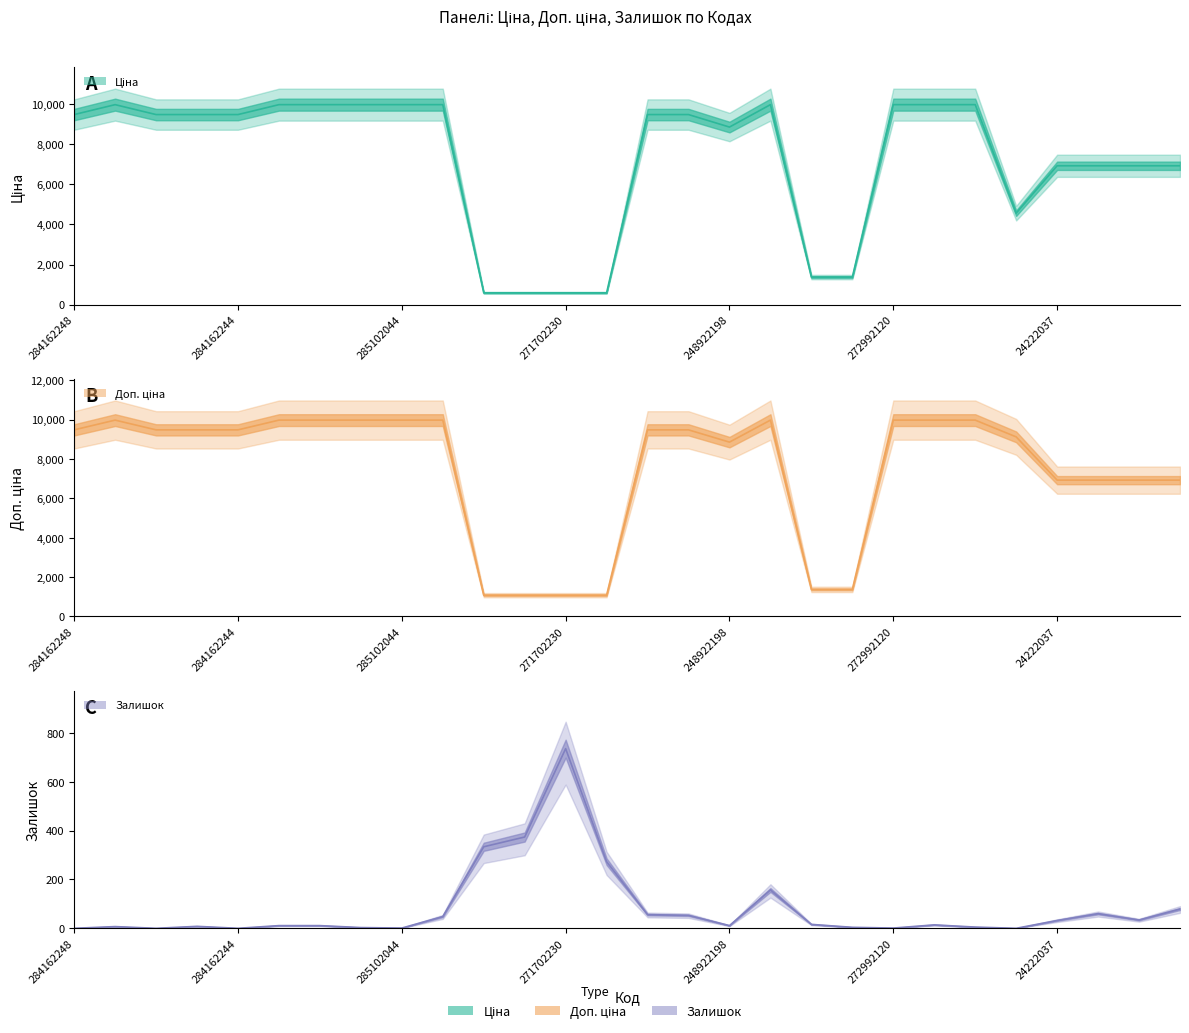

At which label is Залишок closest to 368?

11